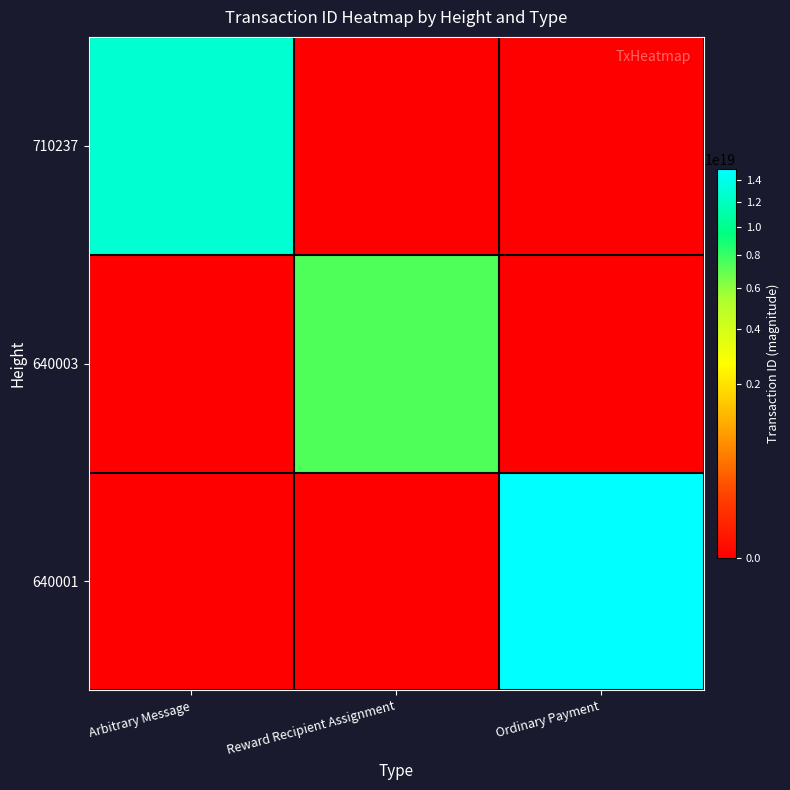

Rank the series at Reward Recipient Assignment from lowest to highest value.

710237, 640001, 640003